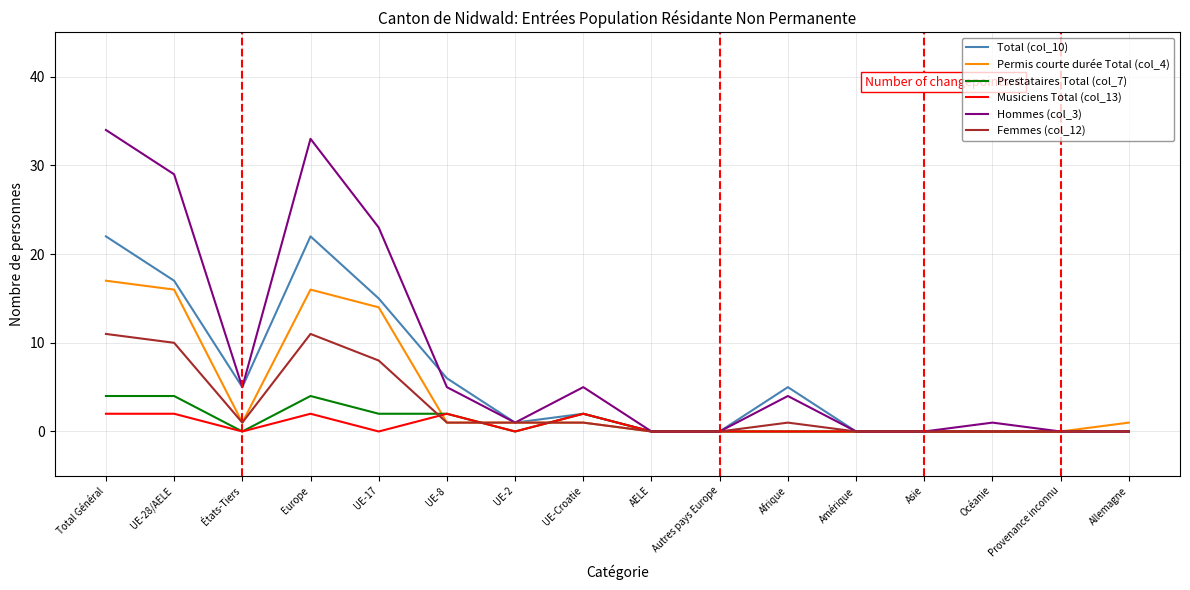

True or false: Hommes (col_3) has more than 1 points higher than both neighbors.

True